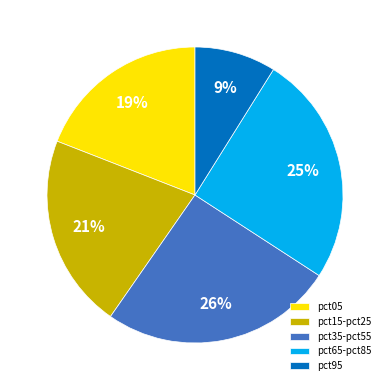

What is the smallest slice in the pie chart?

pct95